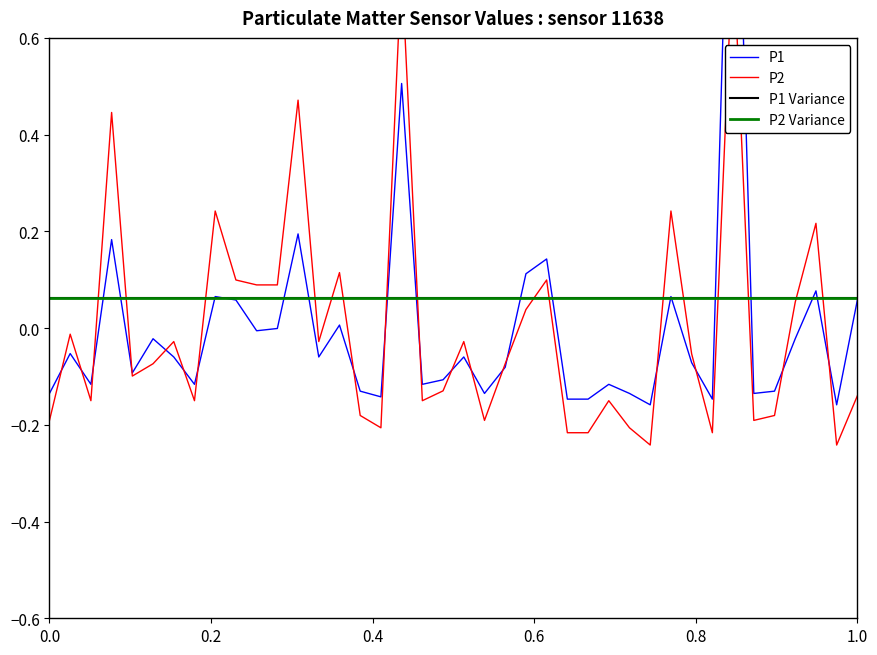

Reading left to right, list all the values displayed in this chart.

P1: -0.1	-0.1	-0.1	0.2	-0.1	-0.0	-0.1	-0.1	0.1	0.1	-0.0	-0.0	0.2	-0.1	0.0	-0.1	-0.1	0.5	-0.1	-0.1	-0.1	-0.1	-0.1	0.1	0.1	-0.1	-0.1	-0.1	-0.1	-0.2	0.1	-0.1	-0.1	1.3	-0.1	-0.1	-0.0	0.1	-0.2	0.1
P2: -0.2	-0.0	-0.2	0.4	-0.1	-0.1	-0.0	-0.2	0.2	0.1	0.1	0.1	0.5	-0.0	0.1	-0.2	-0.2	0.8	-0.2	-0.1	-0.0	-0.2	-0.1	0.0	0.1	-0.2	-0.2	-0.2	-0.2	-0.2	0.2	-0.1	-0.2	0.8	-0.2	-0.2	0.1	0.2	-0.2	-0.1